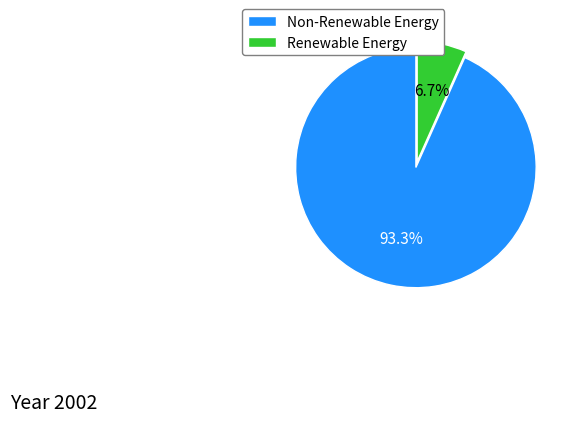

Between Non-Renewable Energy and Renewable Energy, which is larger?

Non-Renewable Energy